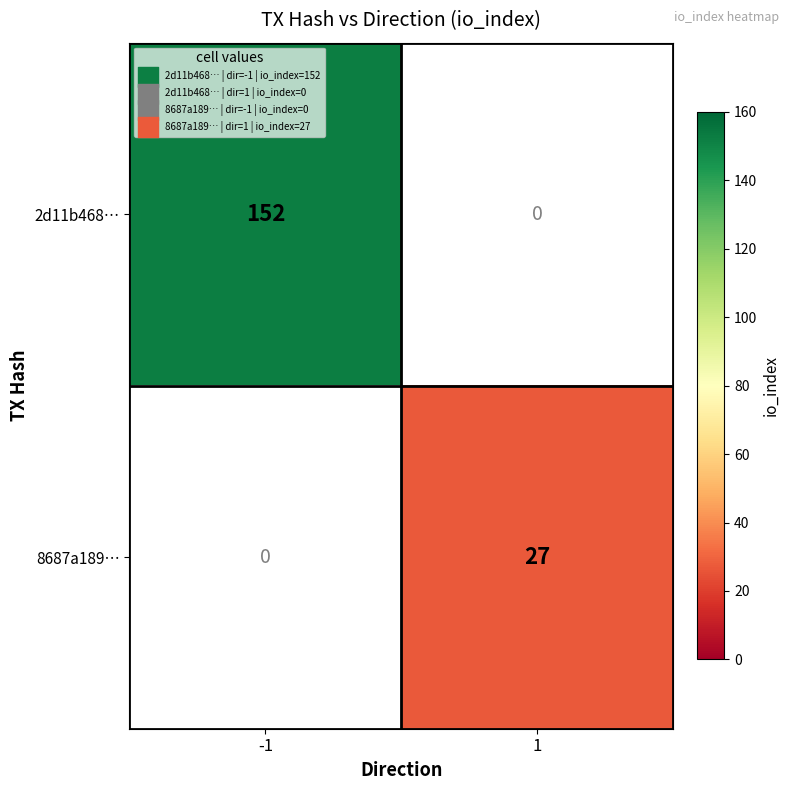

Is the value of 8687a189… at 1 greater than the value of 2d11b468… at -1?

No